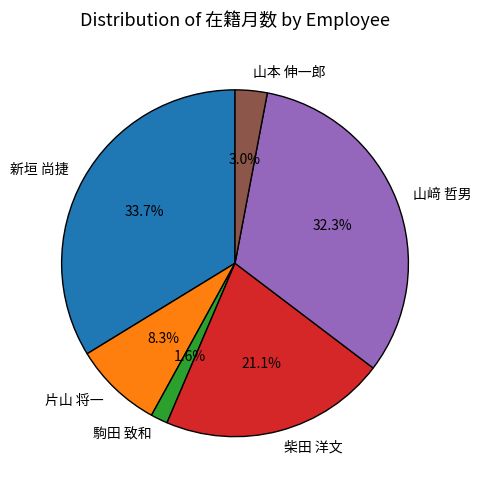

The 山﨑 哲男 slice represents 40% of the pie. True or false?

False